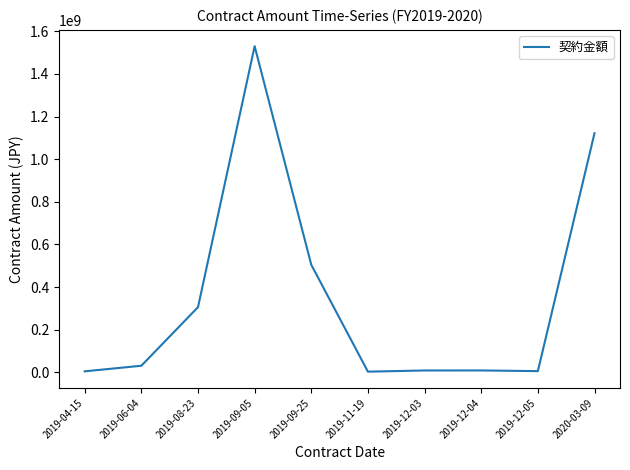

What position from the right is 2019-04-15?

10